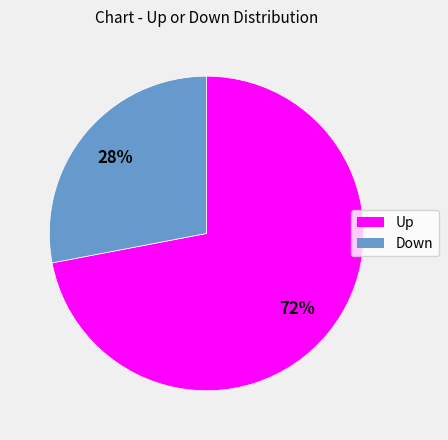

Does any single category account for the majority?

Yes